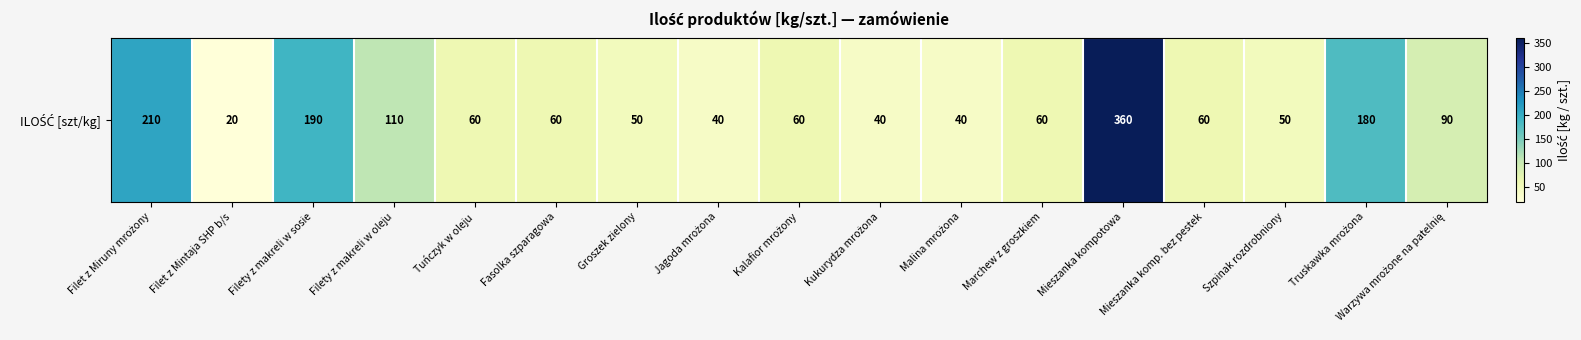

What is the maximum value shown in the chart?

360